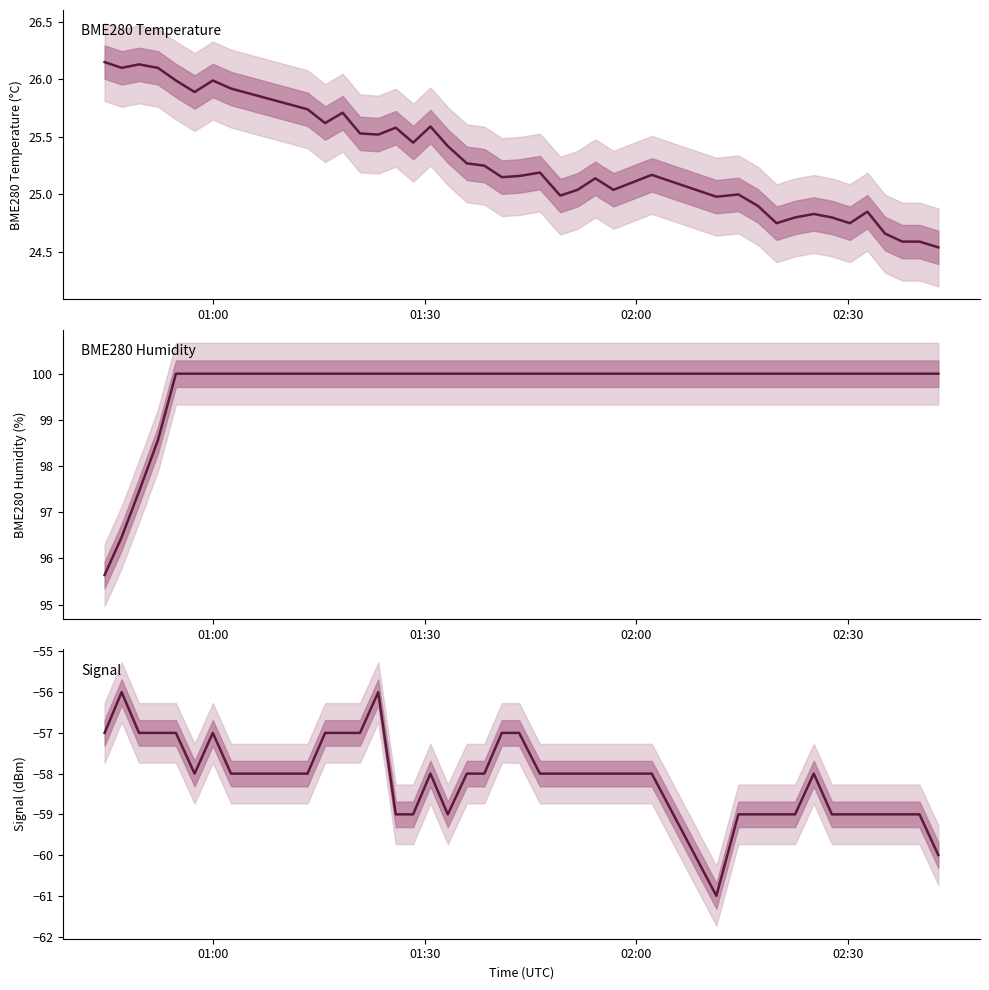

Which series has the largest total across all categories?

BME280 Humidity